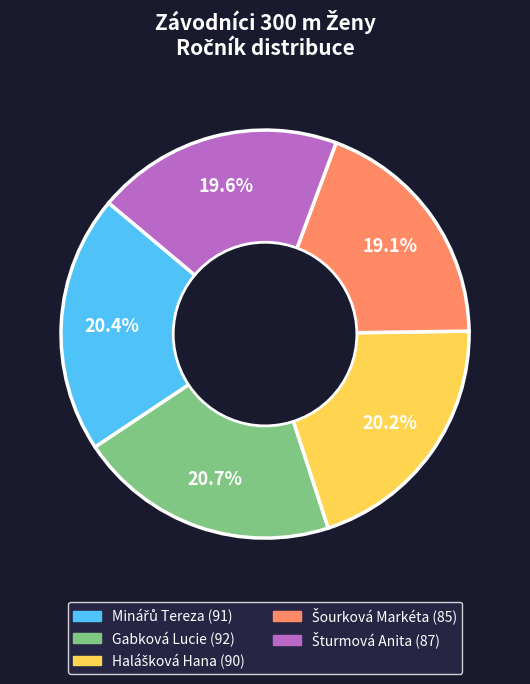

Does any single category account for the majority?

No